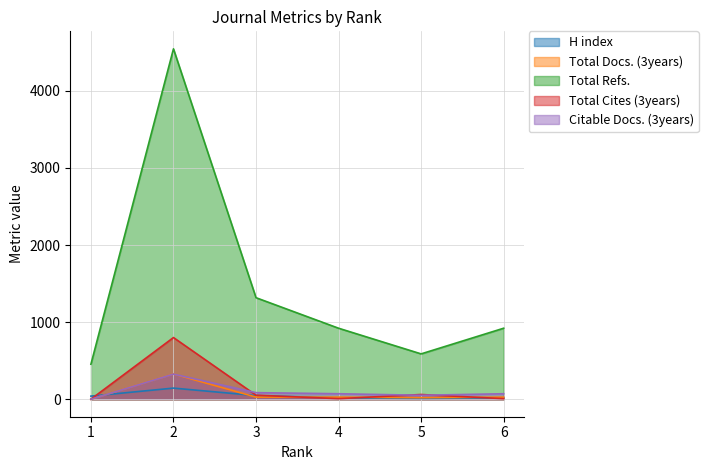

What is the difference between the Total Docs. (3years) values at 3 and 1?

27